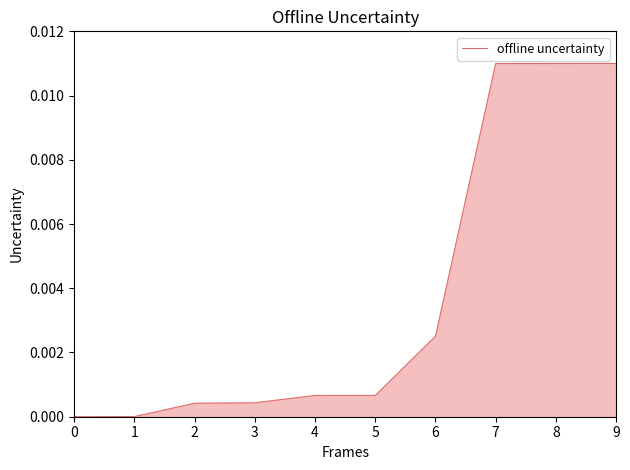

Rank the categories by value from lowest to highest.

0, 1, 2, 3, 4, 5, 6, 7, 8, 9